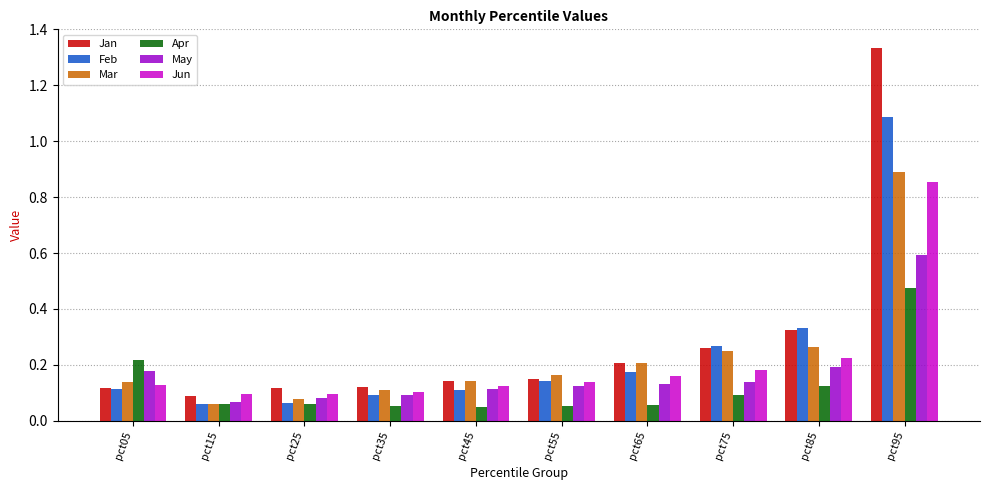

Between pct65 and pct85, which series saw the biggest shift?

Feb